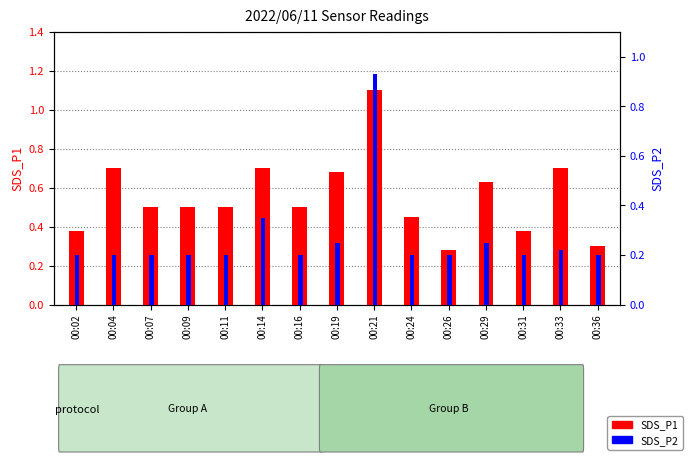

How many groups of bars are there?

15